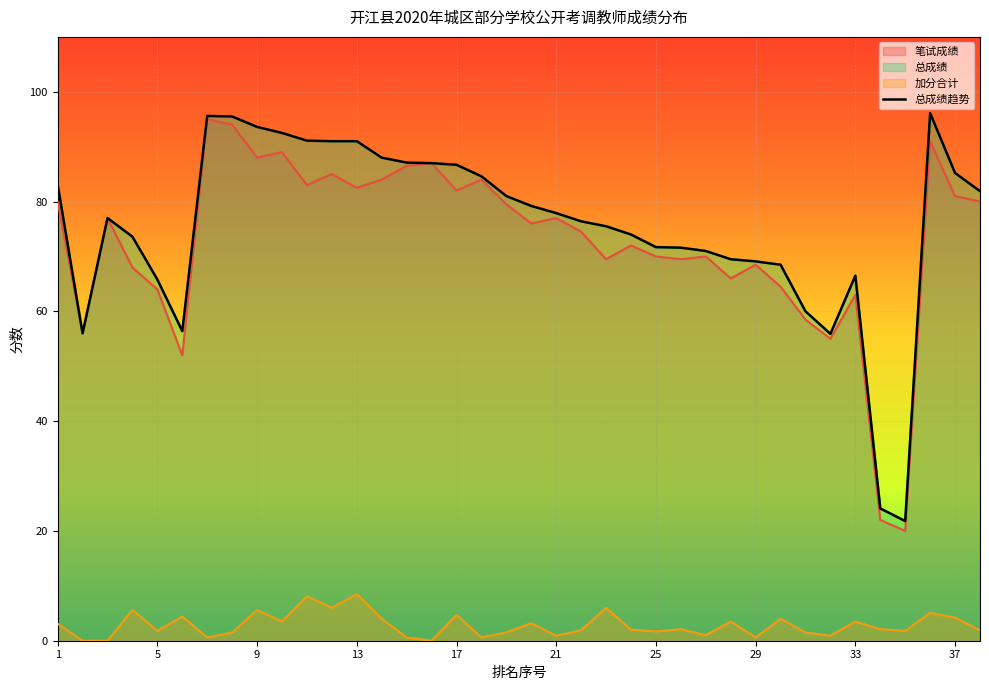

Reading right to left, list all the values displayed in this chart.

笔试成绩: 80.0	81.0	91.0	20.0	22.0	63.0	55.0	58.5	64.5	68.5	66.0	70.0	69.5	70.0	72.0	69.5	74.5	77.0	76.0	79.5	84.0	82.0	87.0	86.5	84.0	82.5	85.0	83.0	89.0	88.0	94.0	95.0	52.0	64.0	68.0	77.0	56.0	80.0
总成绩: 81.9	85.2	96.1	21.8	24.1	66.5	55.9	60.0	68.5	69.1	69.5	71.0	71.6	71.7	74.0	75.5	76.4	77.9	79.2	81.0	84.6	86.7	87.0	87.1	88.0	91.0	91.0	91.1	92.5	93.6	95.5	95.6	56.4	65.8	73.6	77.0	56.0	83.1
加分合计: 1.9	4.2	5.1	1.8	2.1	3.5	0.9	1.5	4.0	0.6	3.5	1.0	2.1	1.7	2.0	6.0	1.9	0.9	3.2	1.5	0.6	4.7	0.0	0.6	4.0	8.5	6.0	8.1	3.5	5.6	1.5	0.6	4.4	1.8	5.6	0.0	0.0	3.1